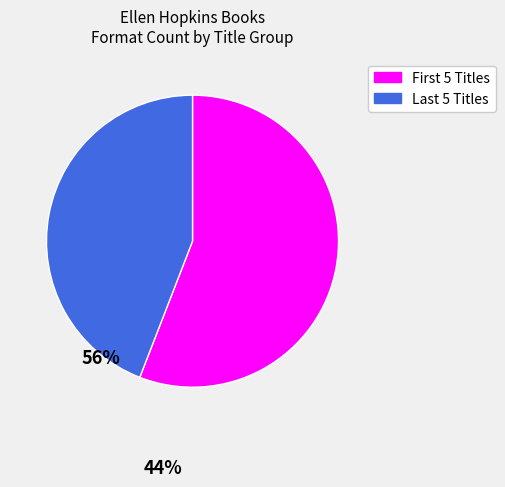

Does any single category account for the majority?

Yes